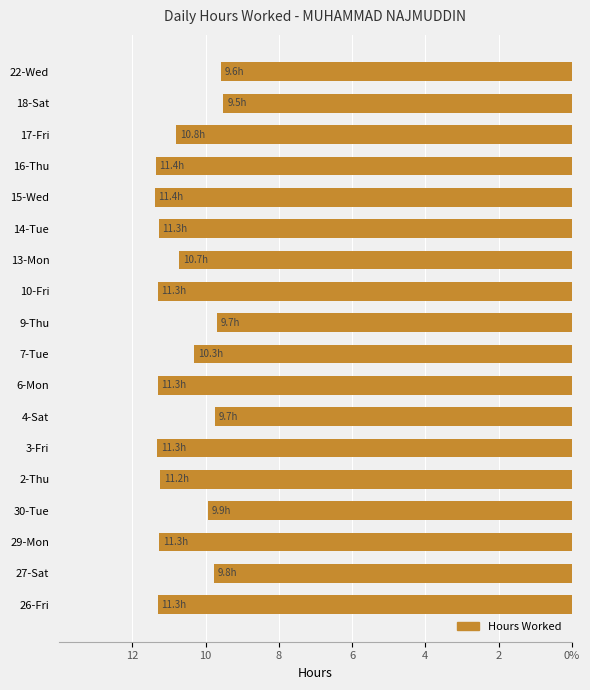

Are the bars horizontal?

Yes